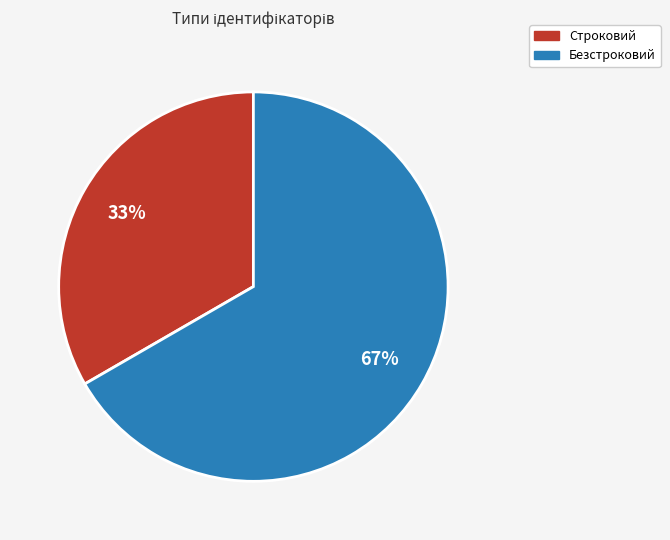

To the nearest percent, what is the average slice percentage?

50%